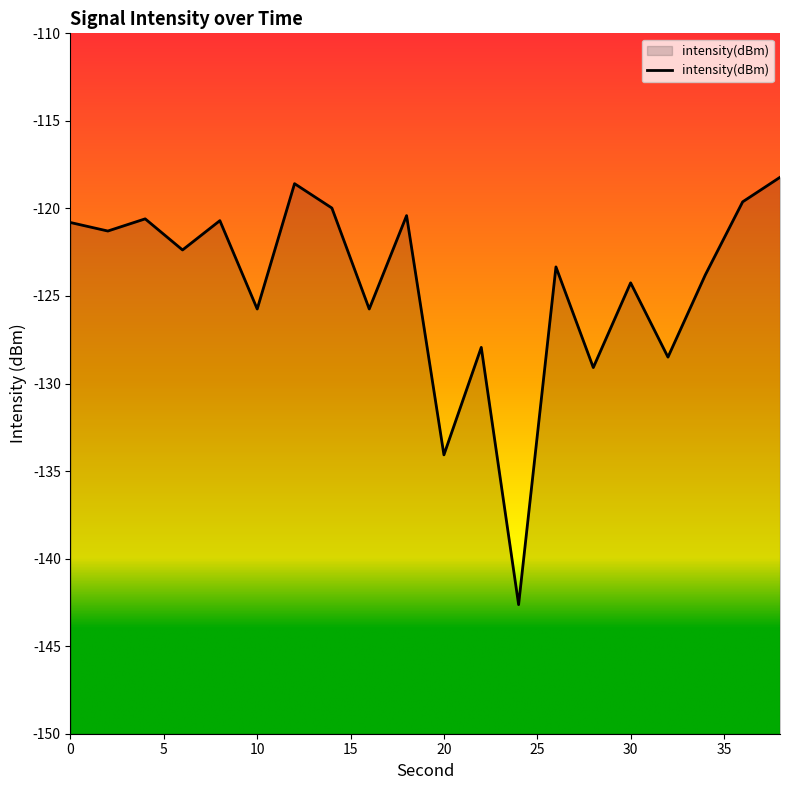

How many lines are shown in the chart?

1